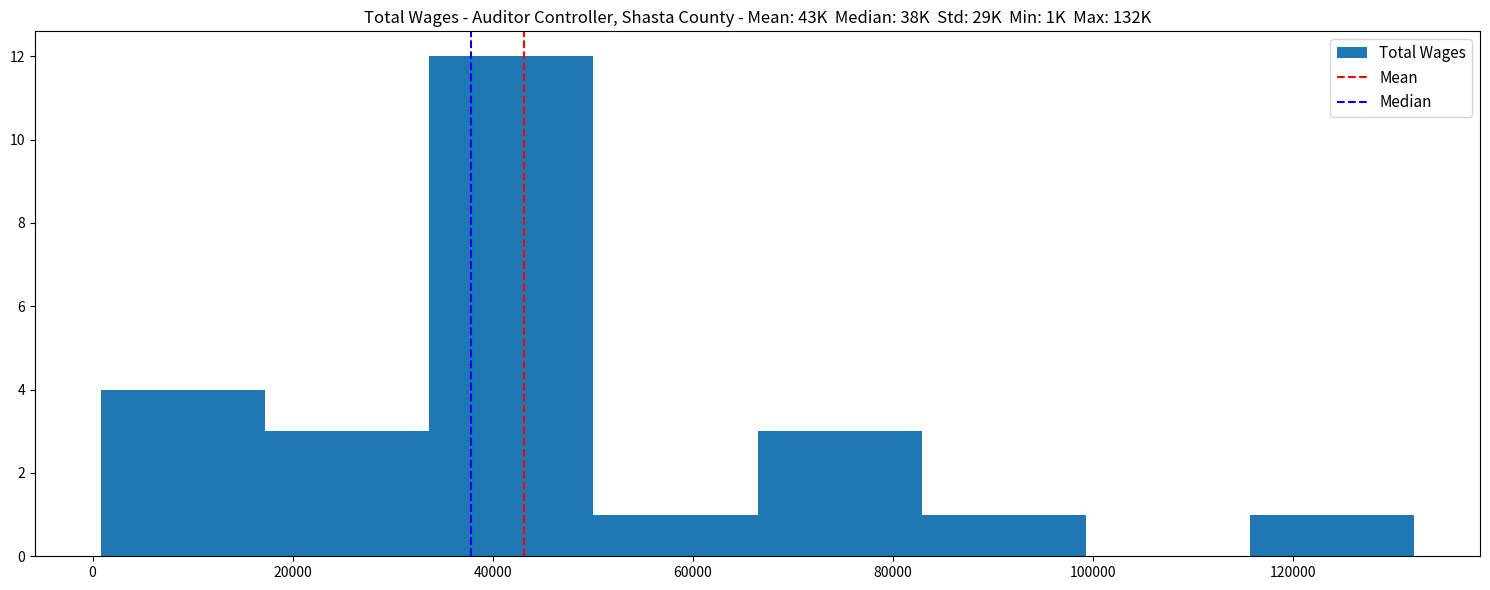

Reading left to right, list every bar in this chart as the range it spans on the x-axis followed by its height. Neither the bar edges nor the heights are printed on the chart, so give them approximately, as read against the axes.

0 to 18000: 4
18000 to 34000: 3
34000 to 50000: 12
50000 to 66000: 1
66000 to 82000: 3
82000 to 100000: 1
100000 to 116000: 0
116000 to 132000: 1